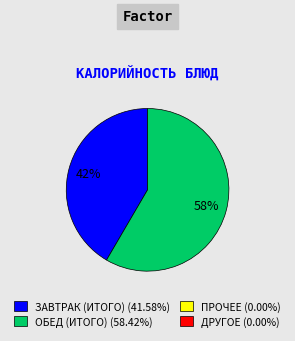

Count the number of slices in the pie.

2